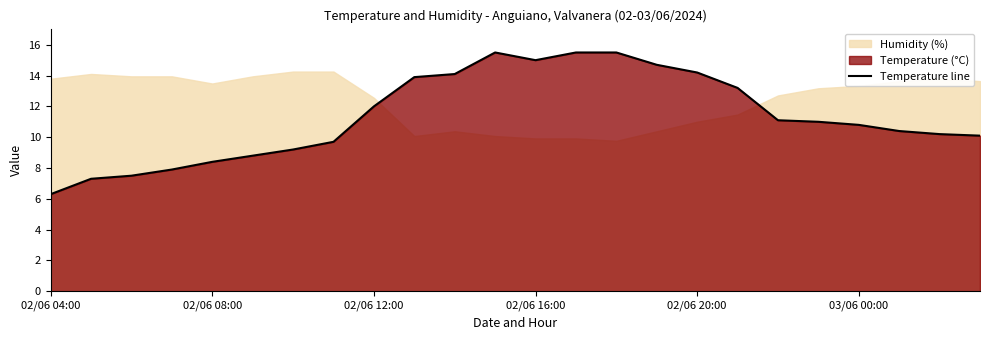

What is the highest value of the Temperature line series?

15.5